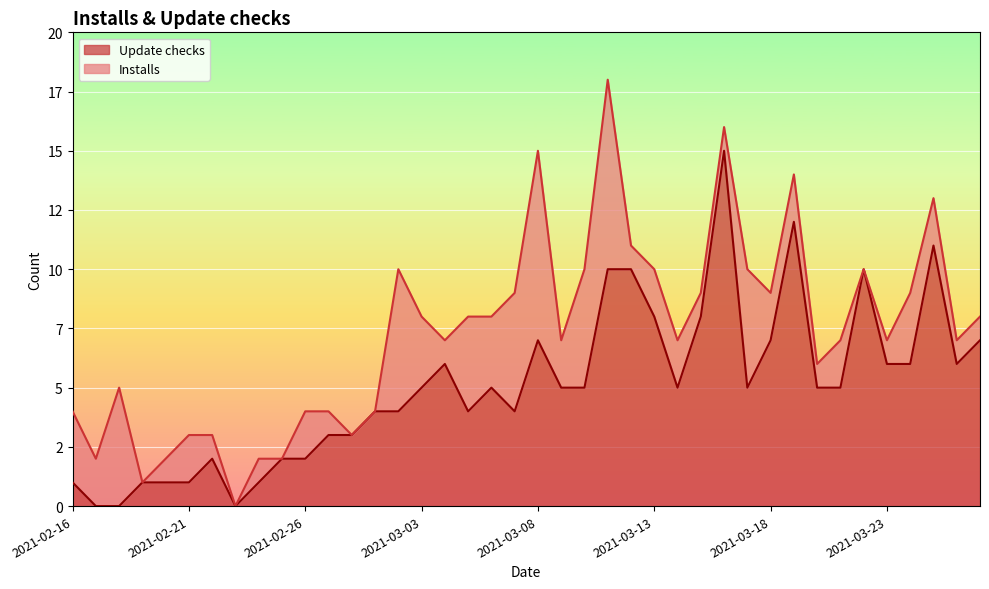

Is it true that the value at 2021-03-19 is 12?

True